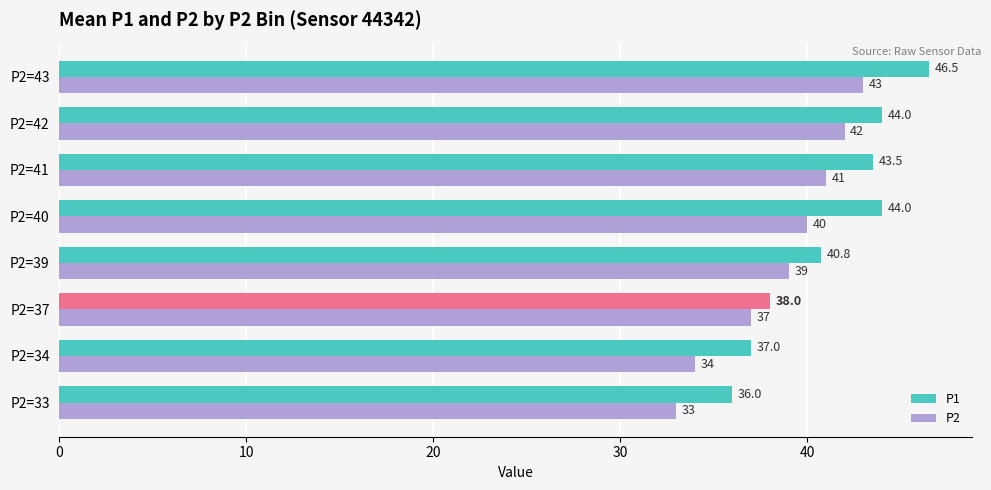

Read the P1 value at P2=37.

38.0